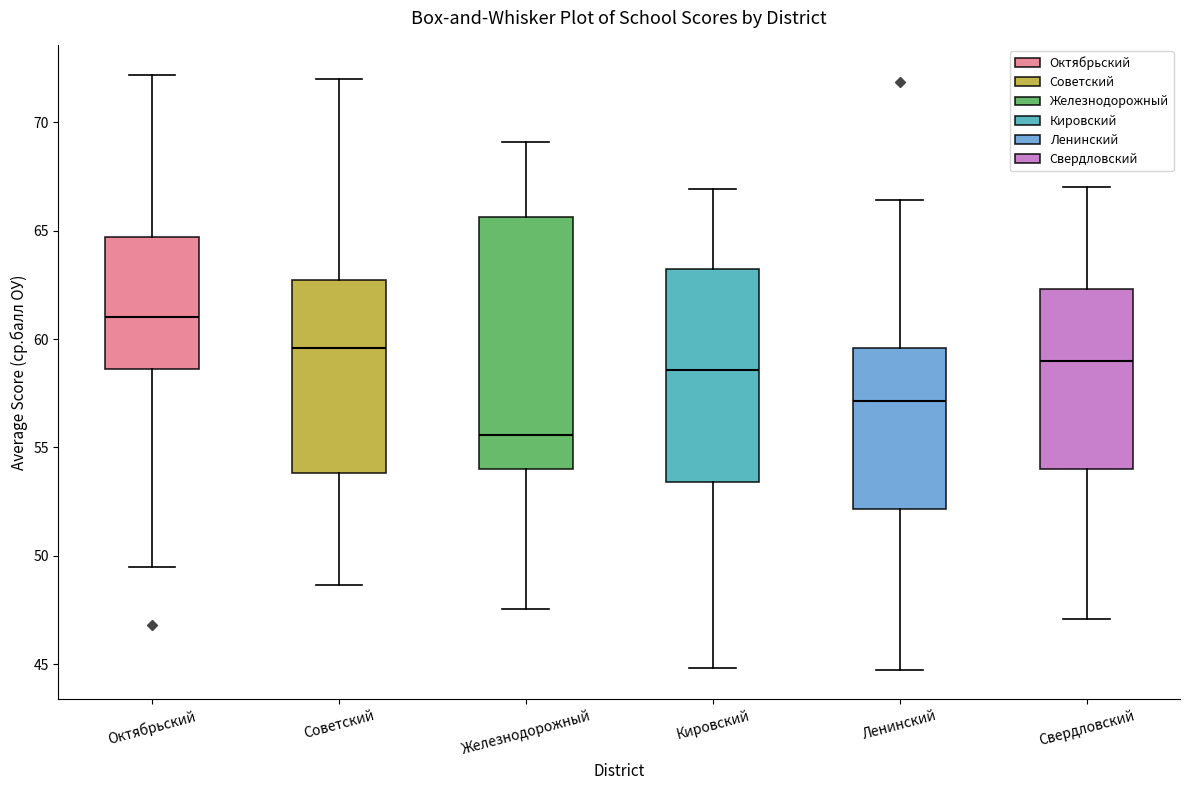

Which box is the tallest, from its lower edge to its upper edge?

Железнодорожный